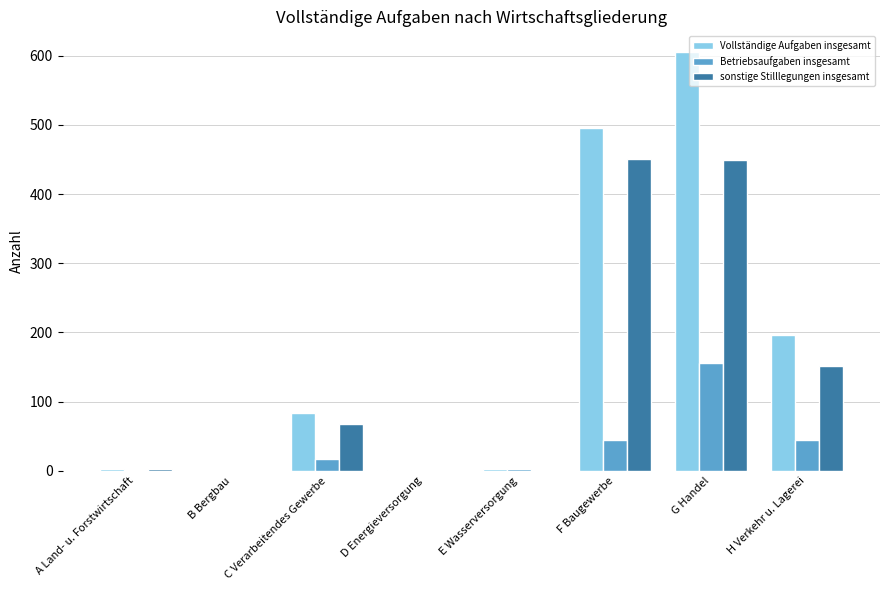

The sonstige Stilllegungen insgesamt series shows 111 at F Baugewerbe. True or false?

False